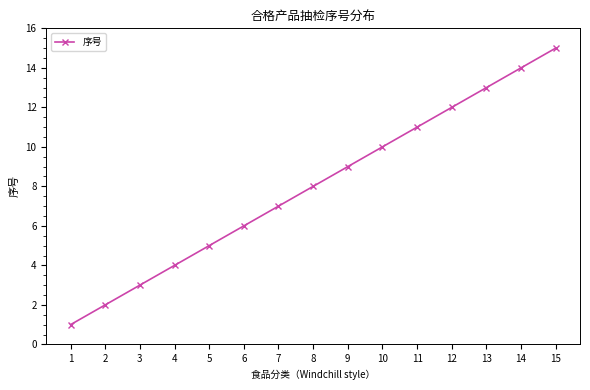

List the labels in order of value, smallest first.

1, 2, 3, 4, 5, 6, 7, 8, 9, 10, 11, 12, 13, 14, 15